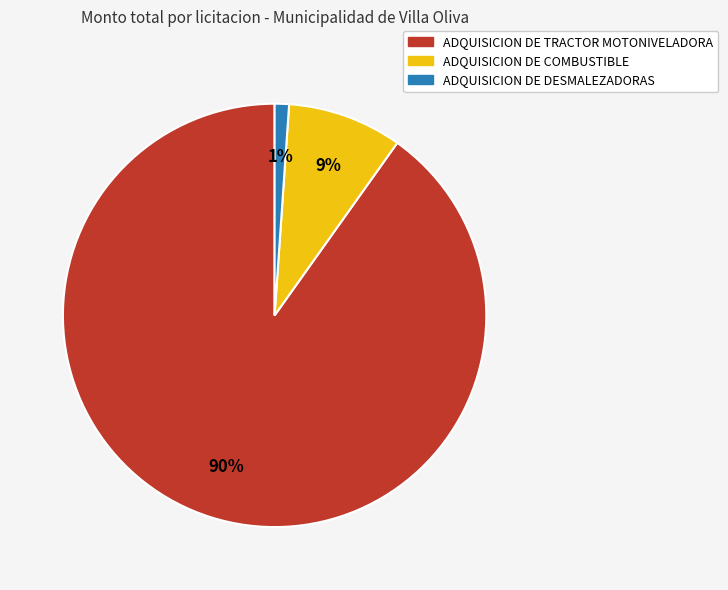

Combined, do ADQUISICION DE COMBUSTIBLE and ADQUISICION DE DESMALEZADORAS account for over 50%?

No